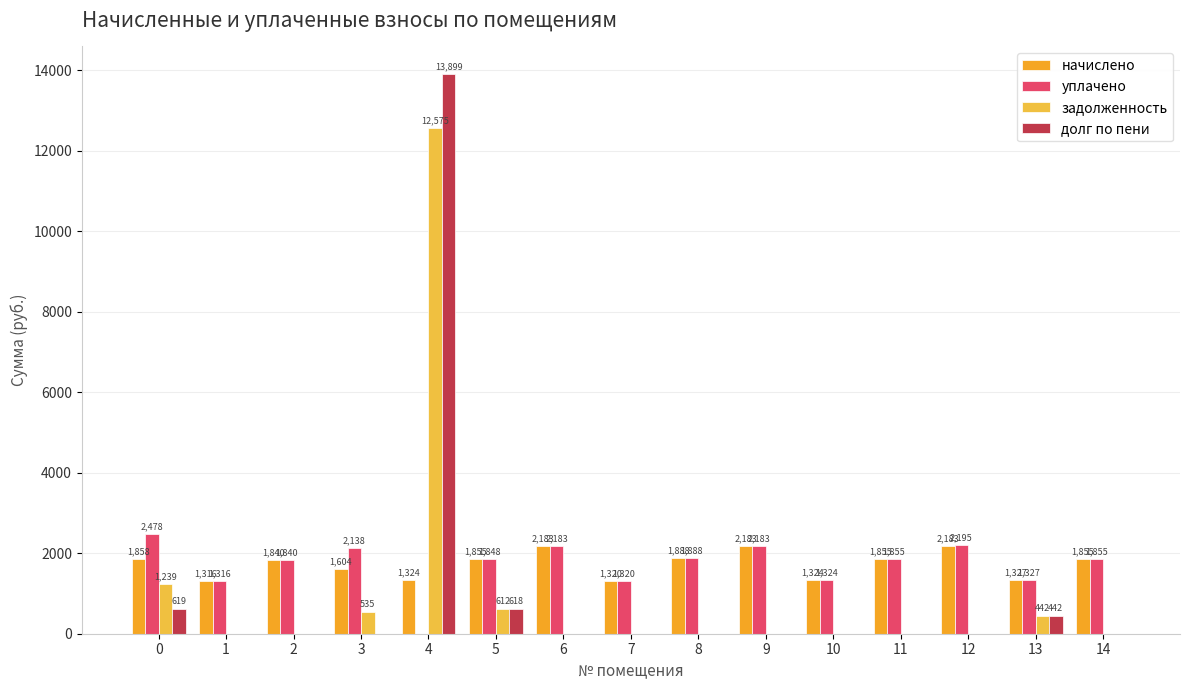

The начислено series shows 1854.6 at 14. True or false?

True